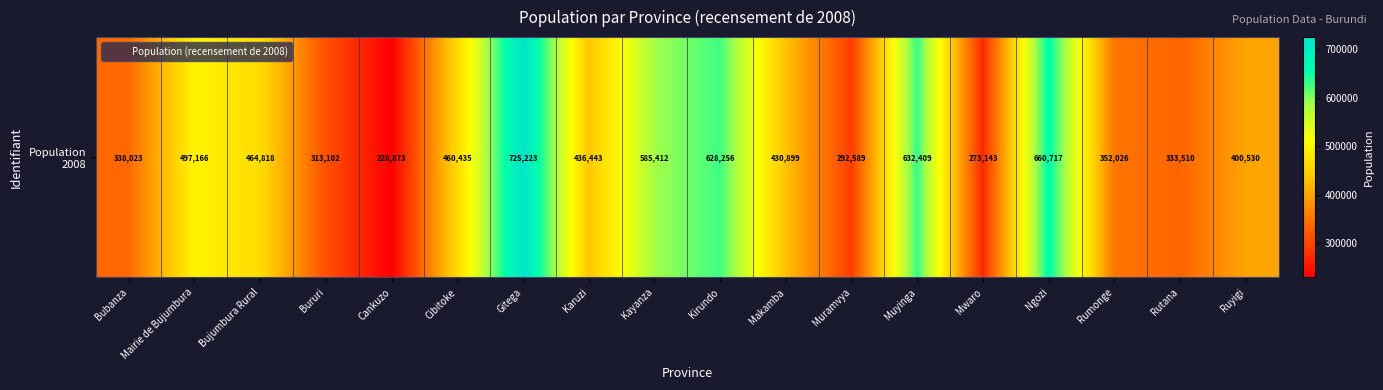

How many data points are less than 436443?

9